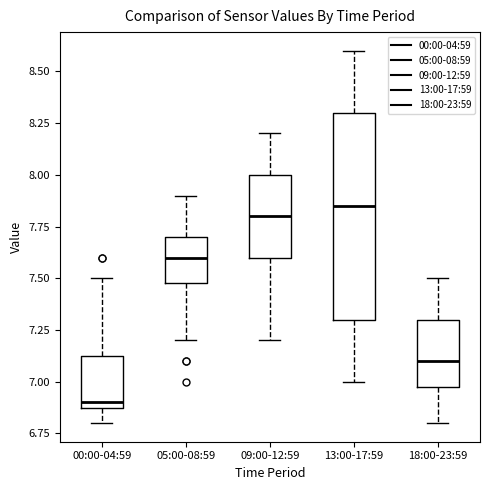

Reading left to right, read every box against the y-axis: the position of its median line, the range the box covers, and the ends of its whiskers. The values are not printed on the chart, so give them approximately, as read against the axis.

00:00-04:59: median 6.90 (just above the box's lower edge), box 6.90 to 7.15, whiskers 6.80 to 7.50
05:00-08:59: median 7.60, box 7.50 to 7.70, whiskers 7.20 to 7.90
09:00-12:59: median 7.80, box 7.60 to 8.00, whiskers 7.20 to 8.20
13:00-17:59: median 7.85, box 7.30 to 8.30, whiskers 7.00 to 8.60
18:00-23:59: median 7.10, box 7.00 to 7.30, whiskers 6.80 to 7.50